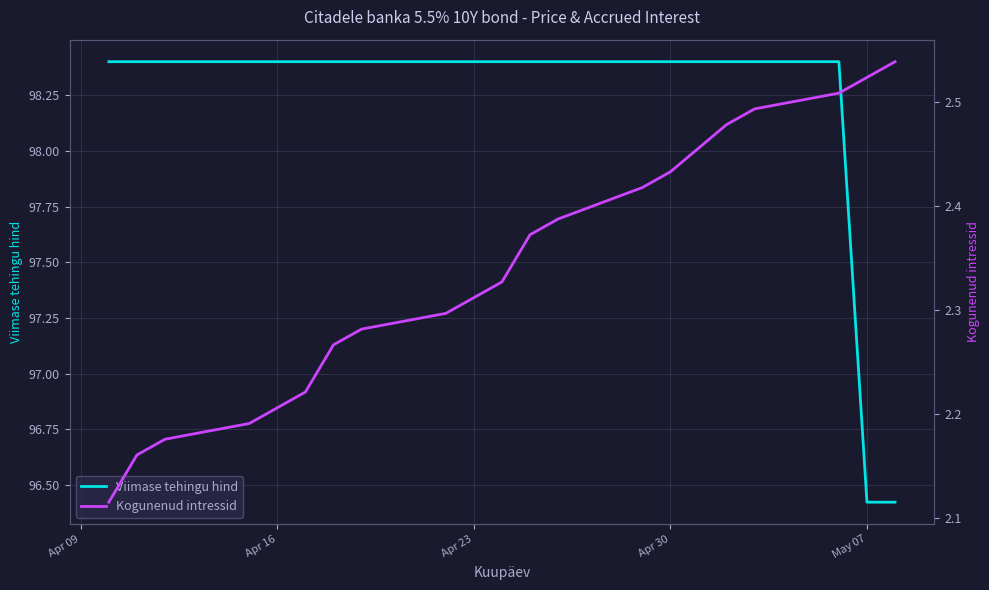

What is the greatest value displayed?

98.4